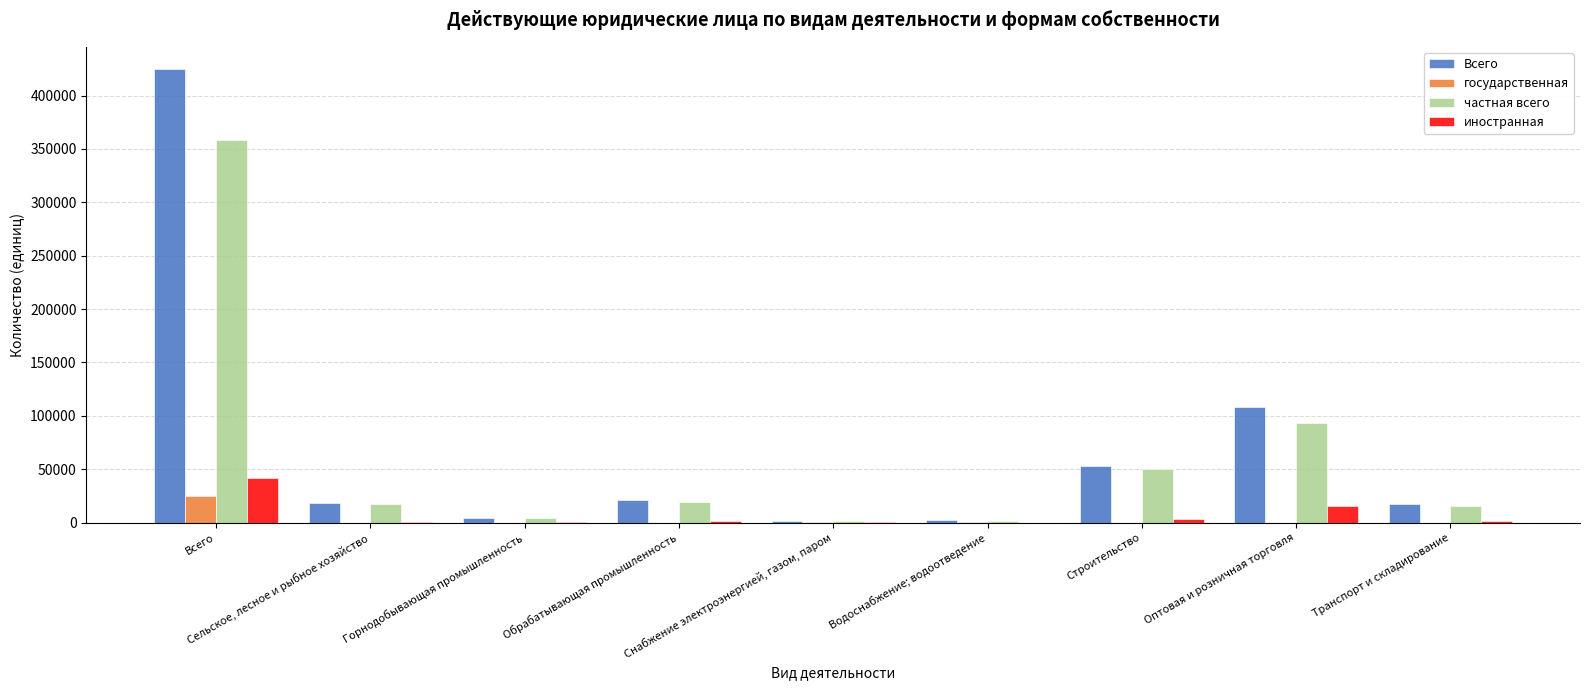

At which label does Всего first exceed 18113?

Всего